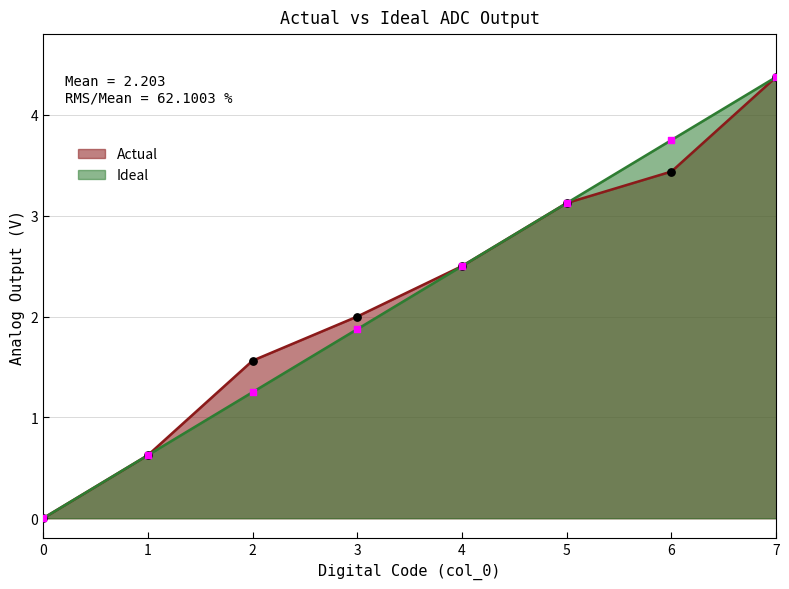

Which series has the largest Y range (max minus min)?

Actual